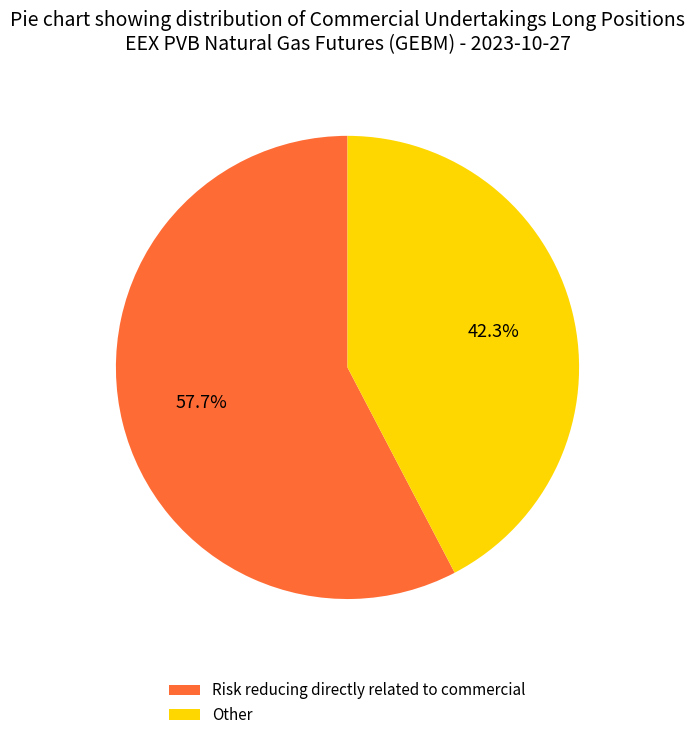

What is the ratio of the value at Risk reducing directly related to commercial to the value at Other?

1.4